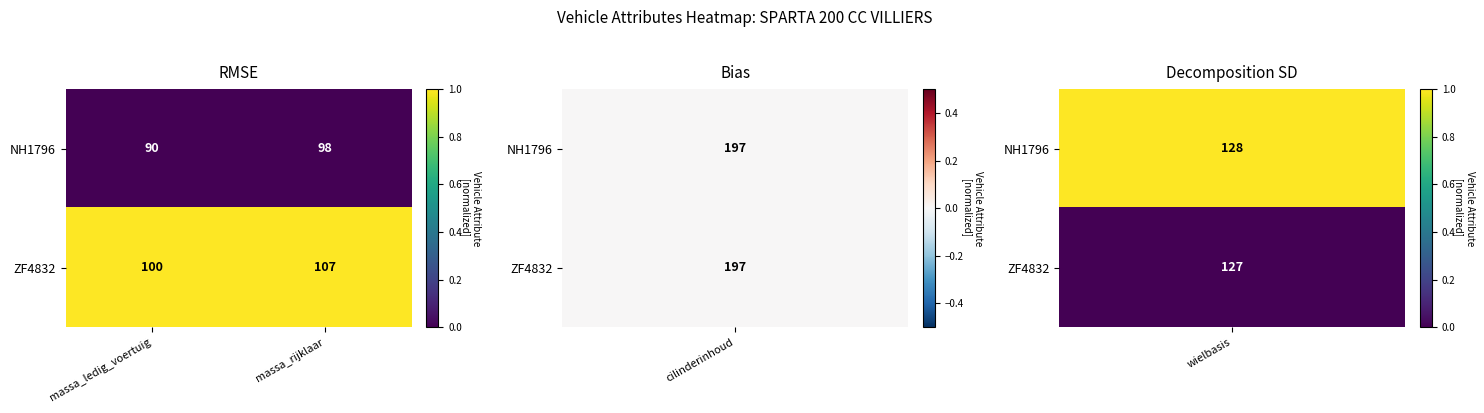

What value does the ZF4832 series have at massa_ledig_voertuig?

100